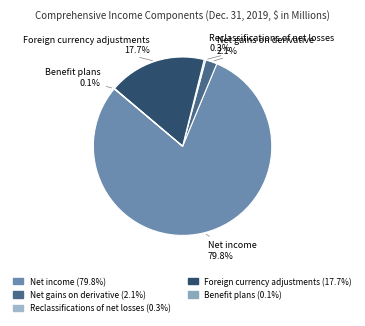

What portion of the pie excludes Net income?

20.2%